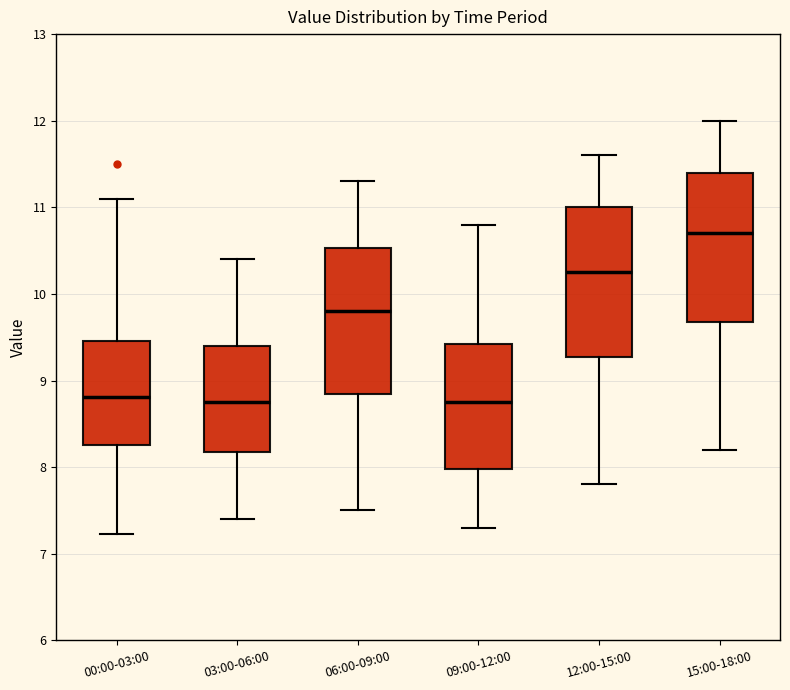

Where is the upper edge of the box for 12:00-15:00 on the y-axis? The values are not printed on the chart, so give them approximately, as read against the axis.

11.0